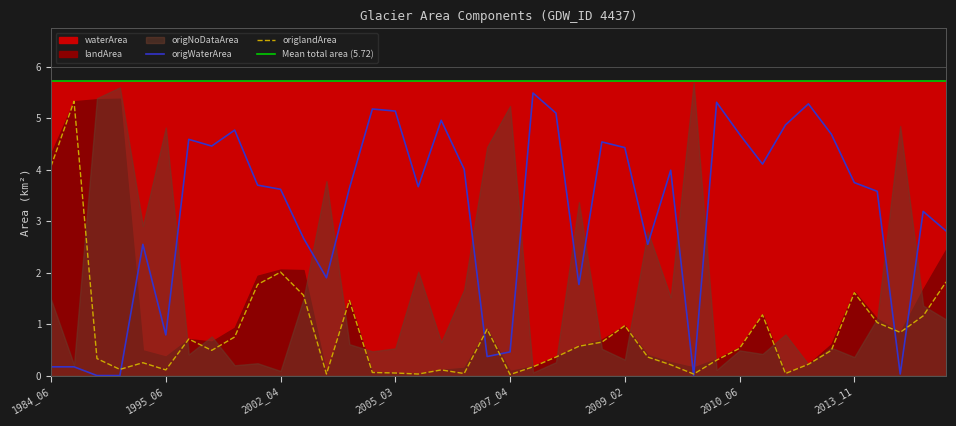

Where is landArea nearest to the value 2?

2002_05